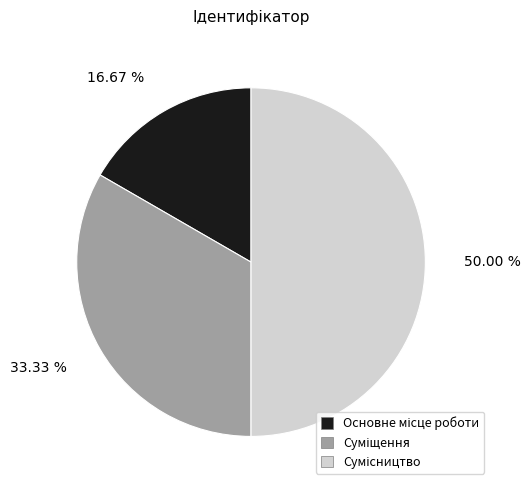

Is the sum of Сумісництво and Суміщення greater than half?

Yes